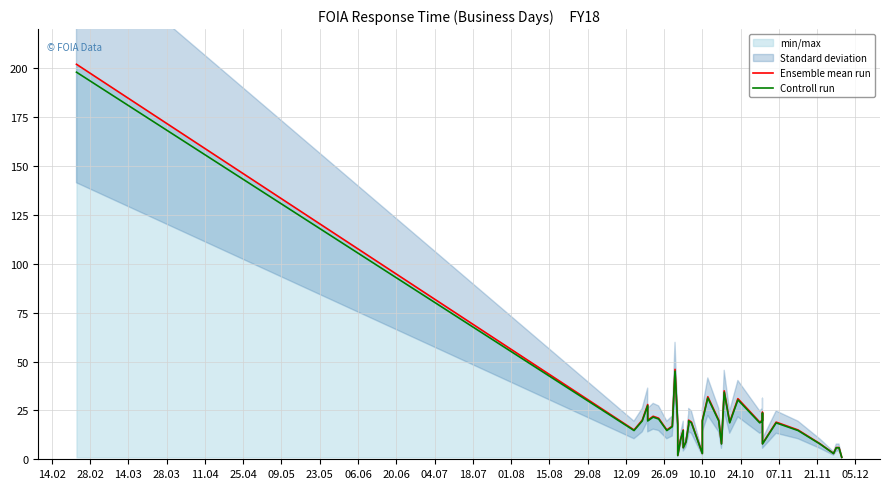

Does the chart display data point markers on the line(s)?

No